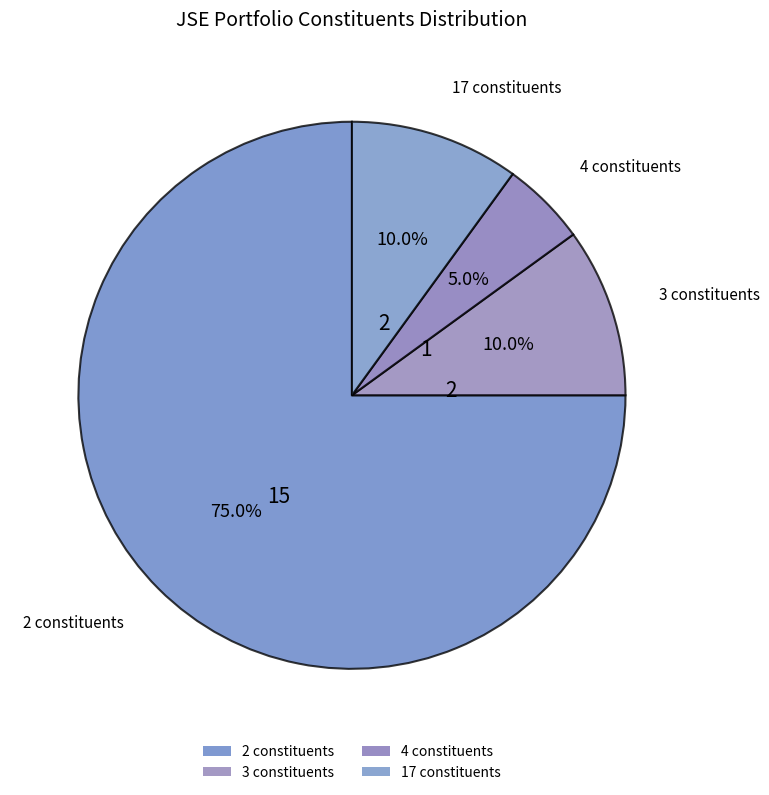

How many segments does this pie chart have?

4